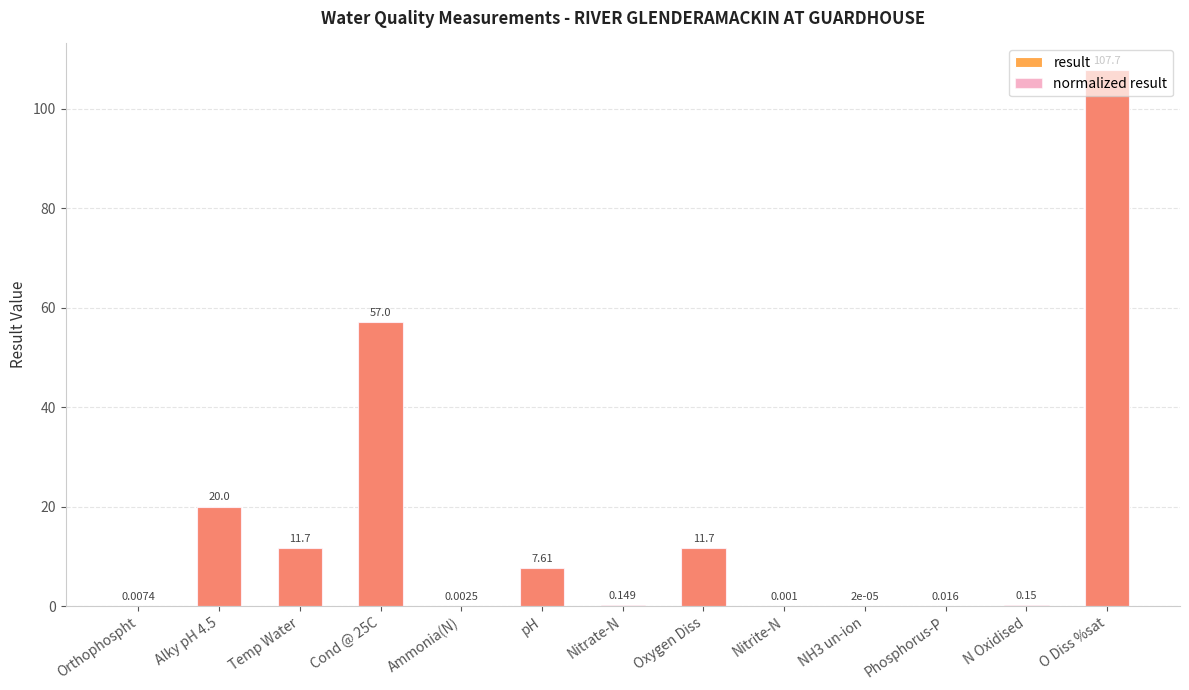

Reading left to right, extract all data points from this chart.

result: Orthophospht=0.0	Alky pH 4.5=20.0	Temp Water=11.7	Cond @ 25C=57.0	Ammonia(N)=0.0	pH=7.6	Nitrate-N=0.1	Oxygen Diss=11.7	Nitrite-N=0.0	NH3 un-ion=0.0	Phosphorus-P=0.0	N Oxidised=0.1	O Diss %sat=107.7
normalized result: Orthophospht=0.0	Alky pH 4.5=20.0	Temp Water=11.7	Cond @ 25C=57.0	Ammonia(N)=0.0	pH=7.6	Nitrate-N=0.1	Oxygen Diss=11.7	Nitrite-N=0.0	NH3 un-ion=0.0	Phosphorus-P=0.0	N Oxidised=0.1	O Diss %sat=107.7